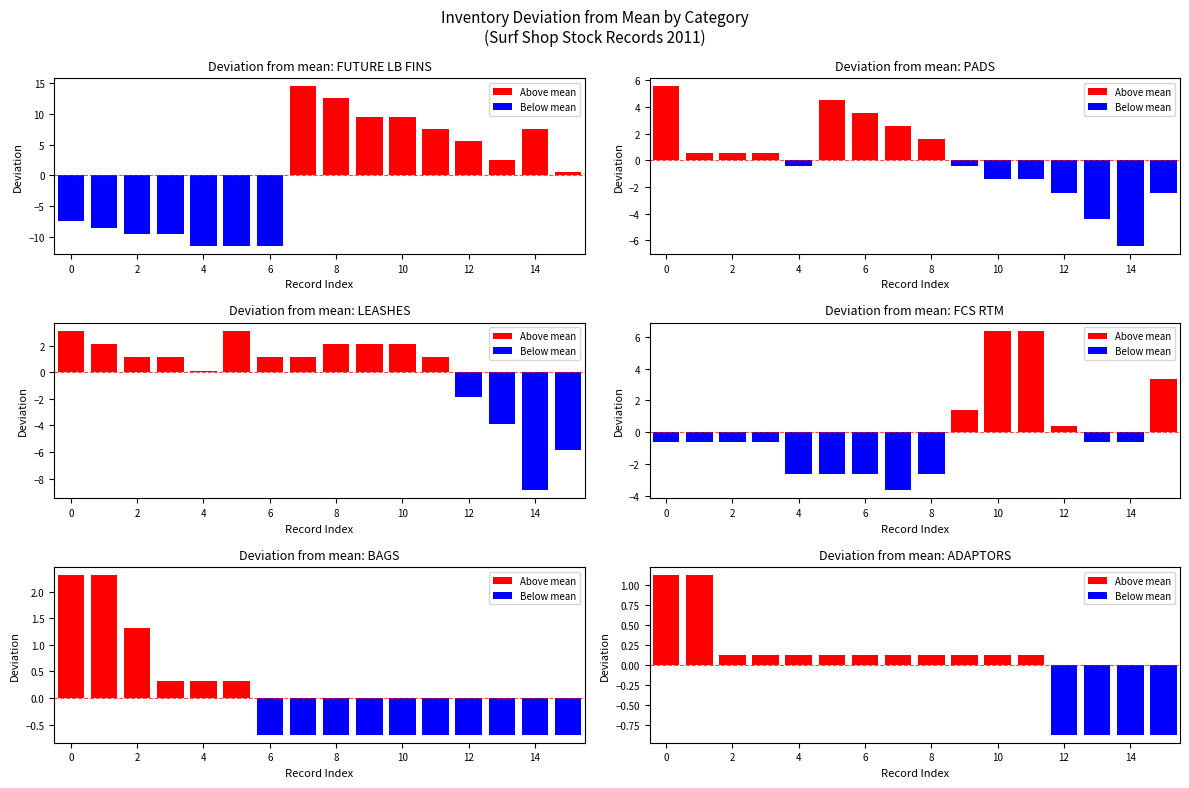

What is the approximate value of FCS RTM at 10?

6.4